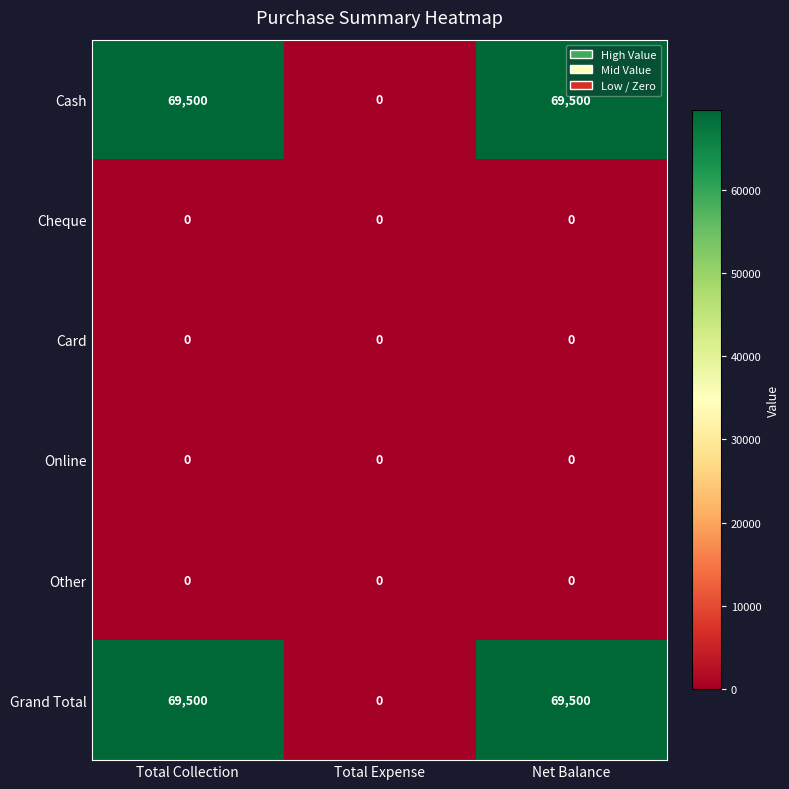

Reading left to right, what are all the values shown in this chart?

Cash: 69500	0	69500
Cheque: 0	0	0
Card: 0	0	0
Online: 0	0	0
Other: 0	0	0
Grand Total: 69500	0	69500